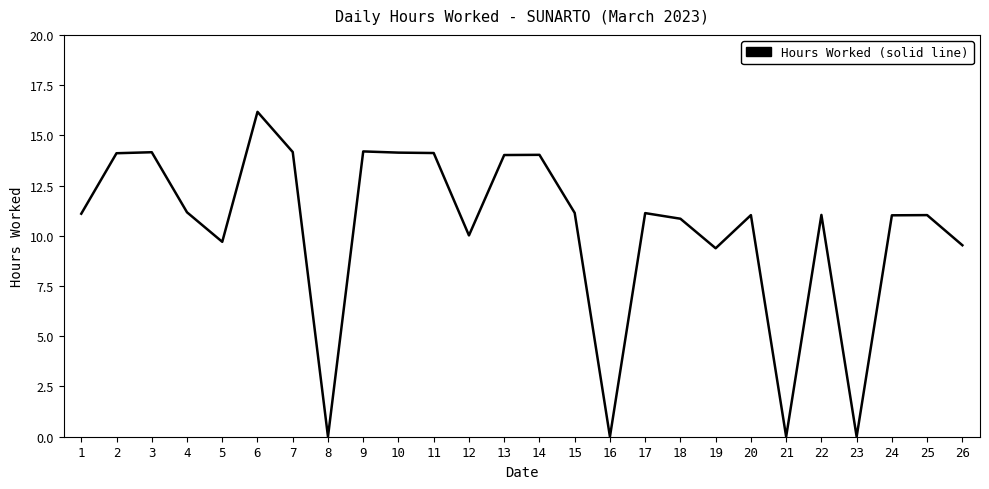

What is the difference between the values at 19 and 22?

1.7